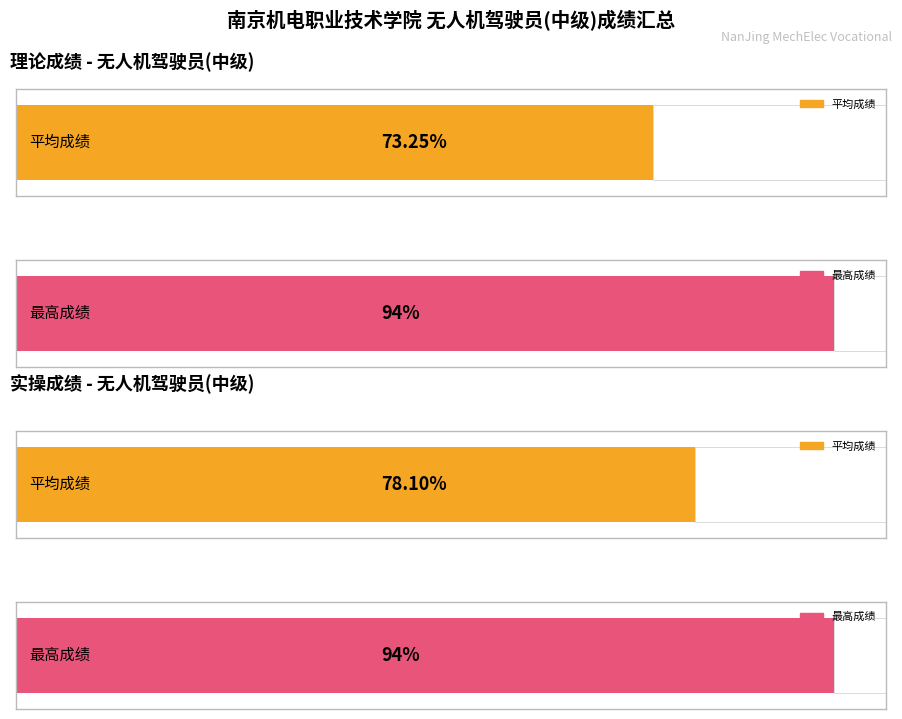

Rank the series by their maximum value, from lowest to highest.

理论成绩, 实操成绩